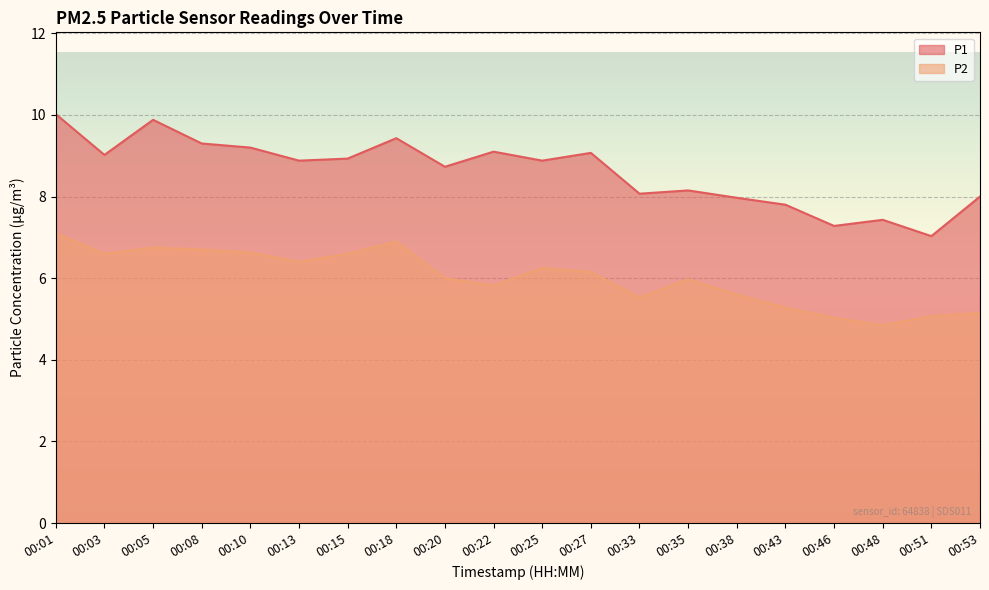

Reading right to left, list all the values displayed in this chart.

P1: 00:53=8.0	00:51=7.0	00:48=7.4	00:46=7.3	00:43=7.8	00:38=8.0	00:35=8.2	00:33=8.1	00:27=9.1	00:25=8.9	00:22=9.1	00:20=8.7	00:18=9.4	00:15=8.9	00:13=8.9	00:10=9.2	00:08=9.3	00:05=9.9	00:03=9.0	00:01=10.0
P2: 00:53=5.2	00:51=5.1	00:48=4.8	00:46=5.0	00:43=5.3	00:38=5.6	00:35=6.0	00:33=5.5	00:27=6.2	00:25=6.2	00:22=5.8	00:20=6.0	00:18=6.9	00:15=6.6	00:13=6.4	00:10=6.6	00:08=6.7	00:05=6.8	00:03=6.6	00:01=7.1